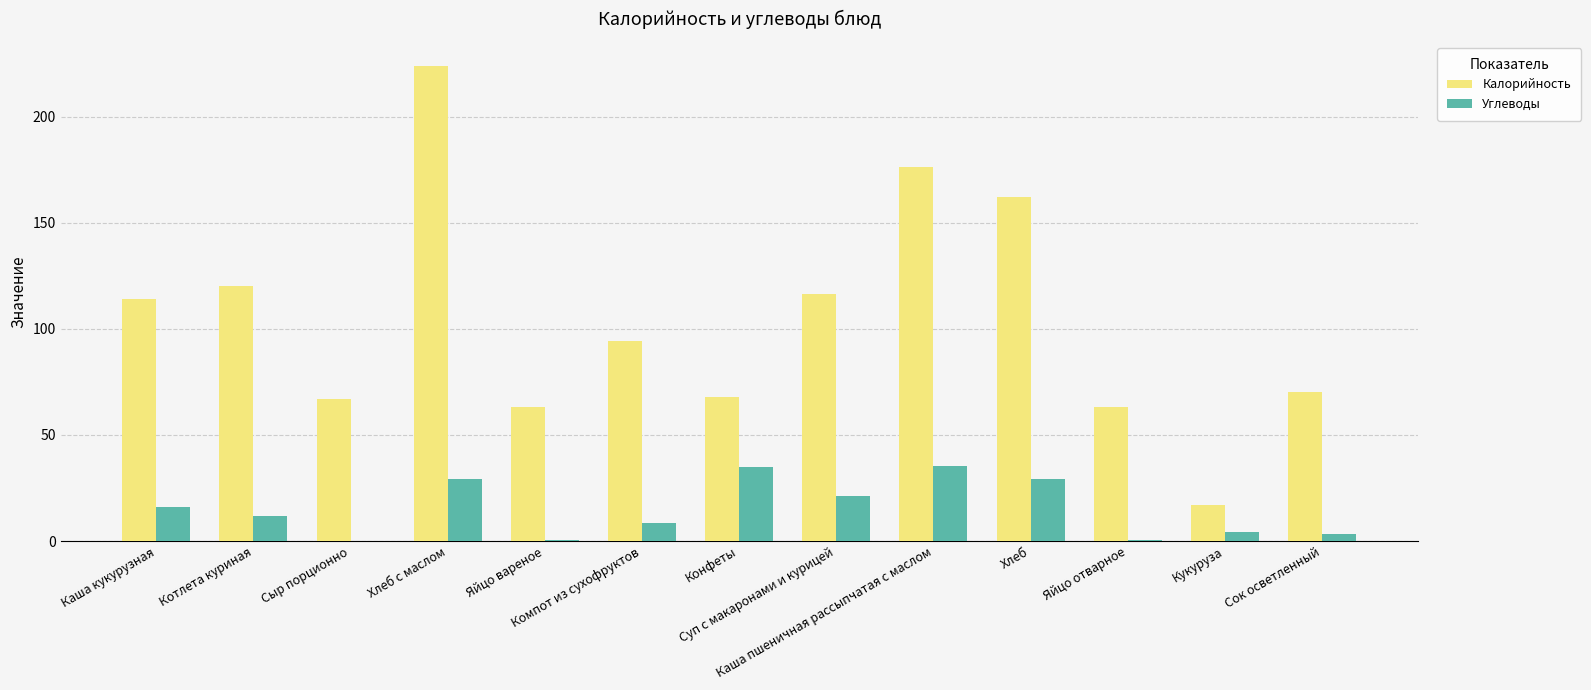

What is the greatest value displayed?

224.0